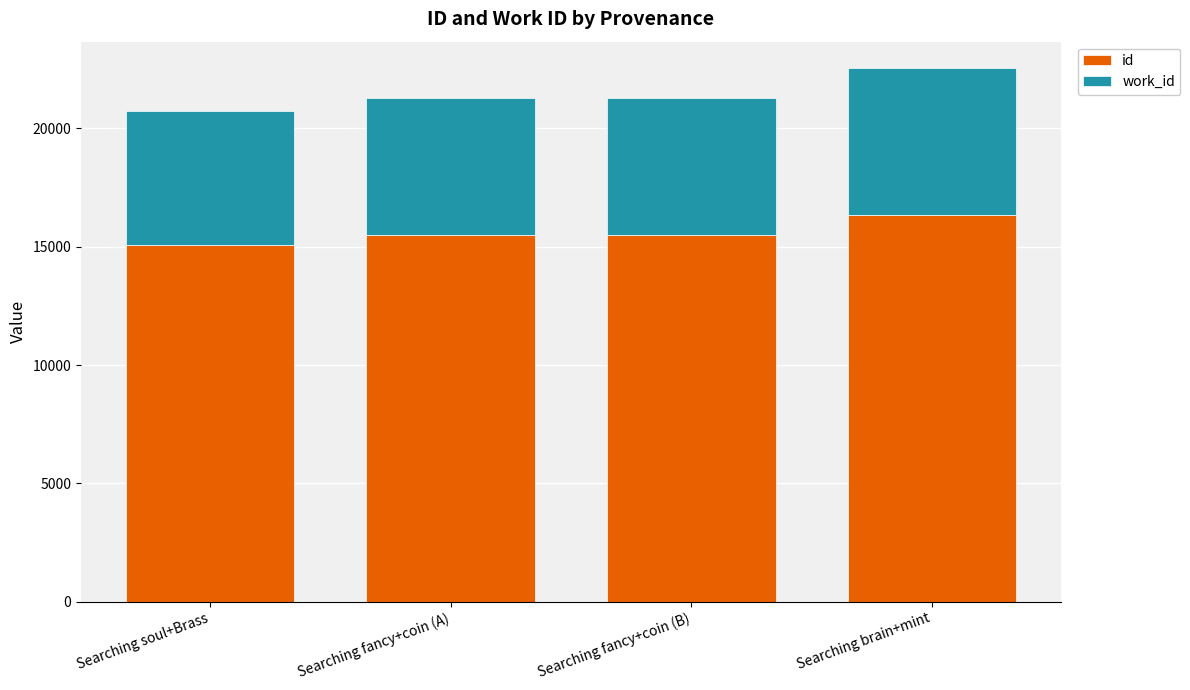

Count the number of categories in the chart.

4